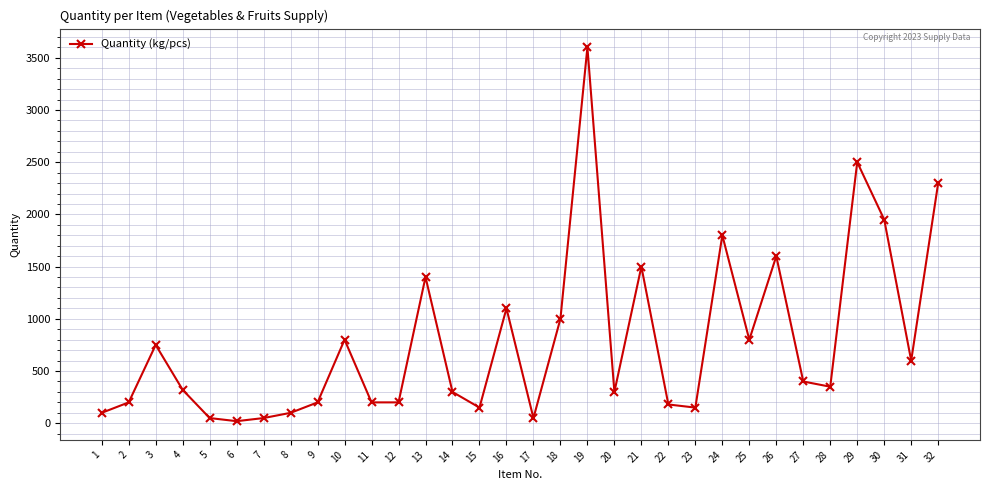

The chart shows a value of 200 at 11. True or false?

True